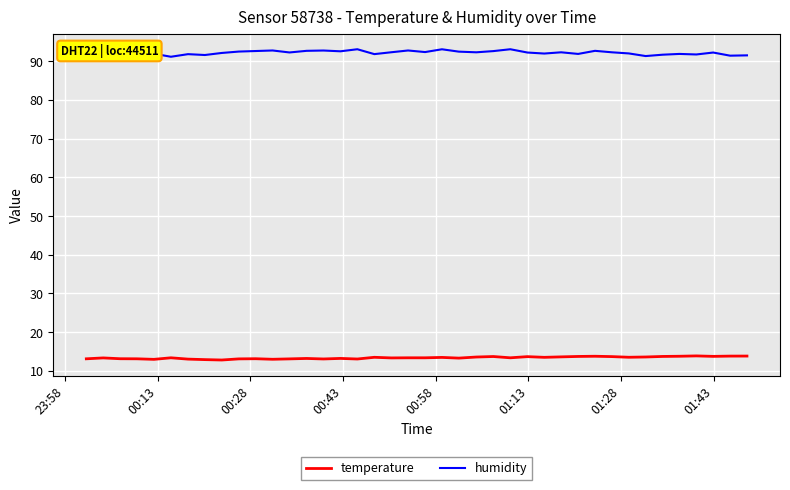

Which series has the largest range (max minus min)?

humidity